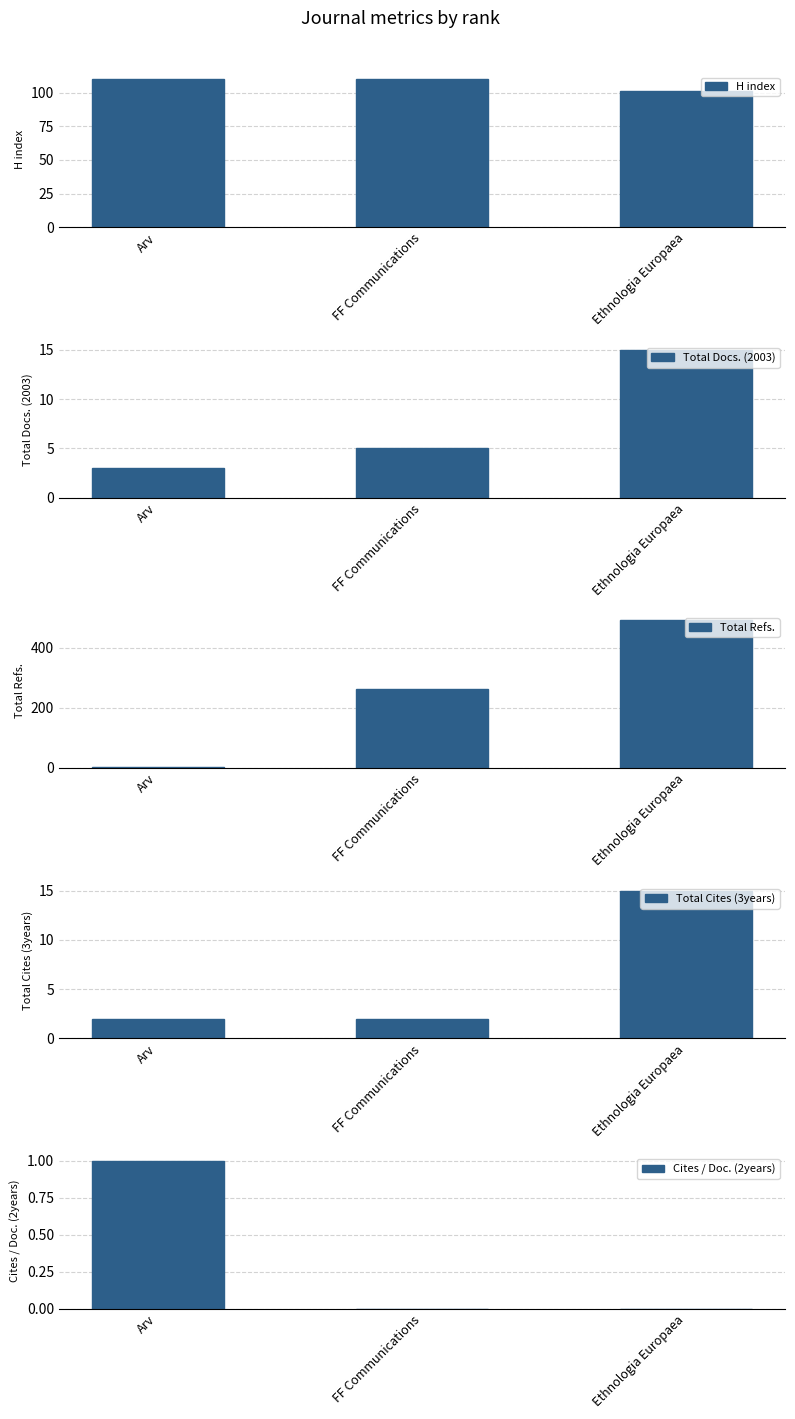

What is the label of the 2nd bar from the right?

FF Communications